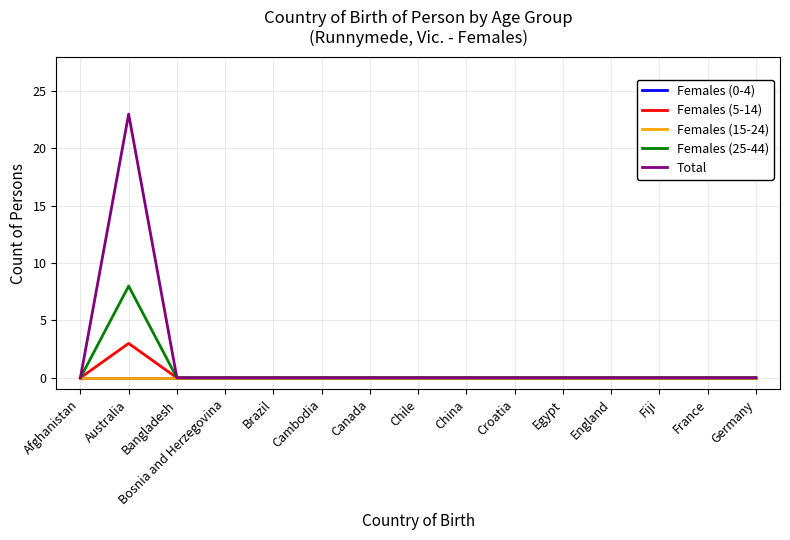

Rank the series by their maximum value, from lowest to highest.

Females (0-4), Females (15-24), Females (5-14), Females (25-44), Total